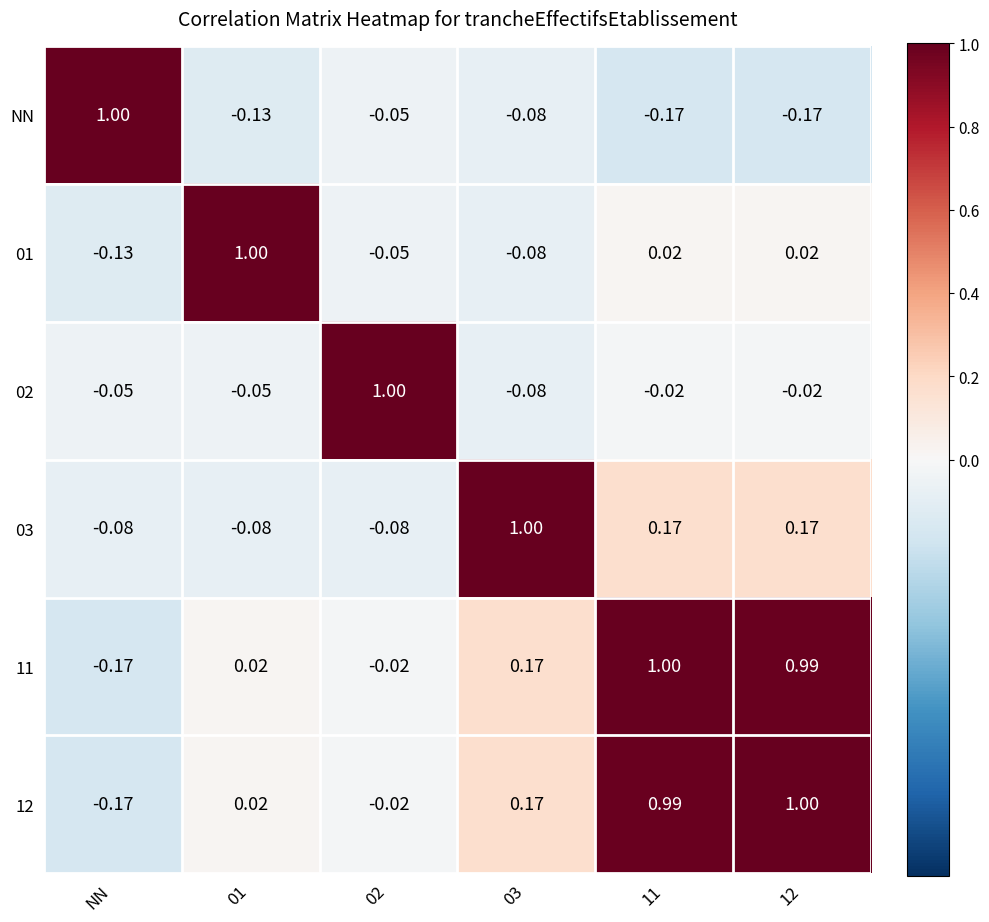

Is the value of NN at 03 greater than the value of 12 at NN?

Yes